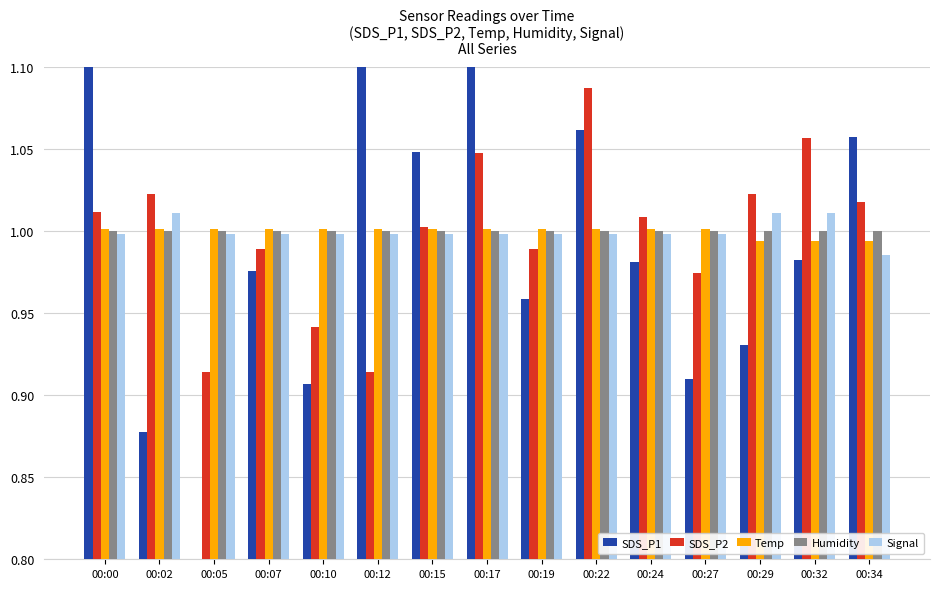

What are all the series names shown in the legend?

SDS_P1, SDS_P2, Temp, Humidity, Signal